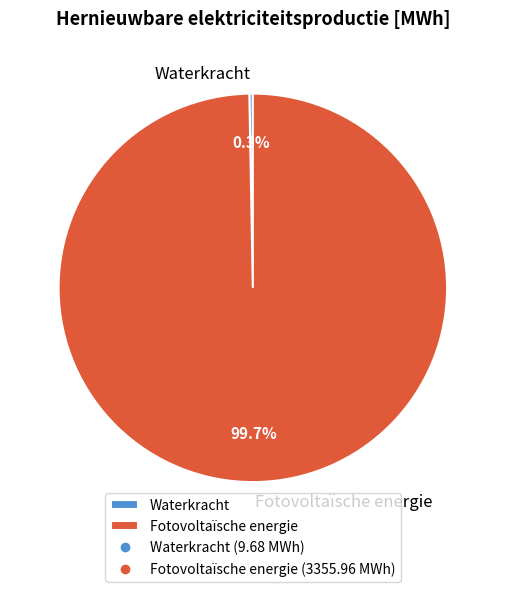

Which has a higher value, Waterkracht or Fotovoltaïsche energie?

Fotovoltaïsche energie